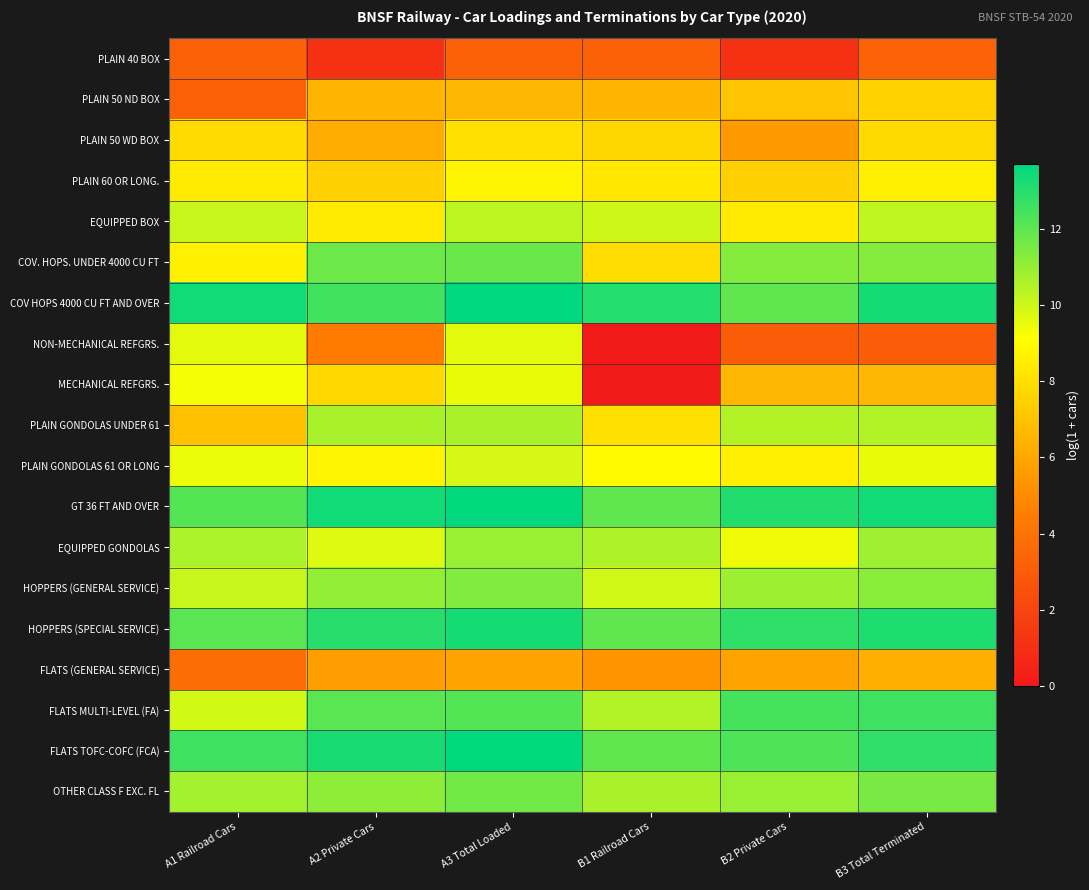

How many series are shown in this chart?

19